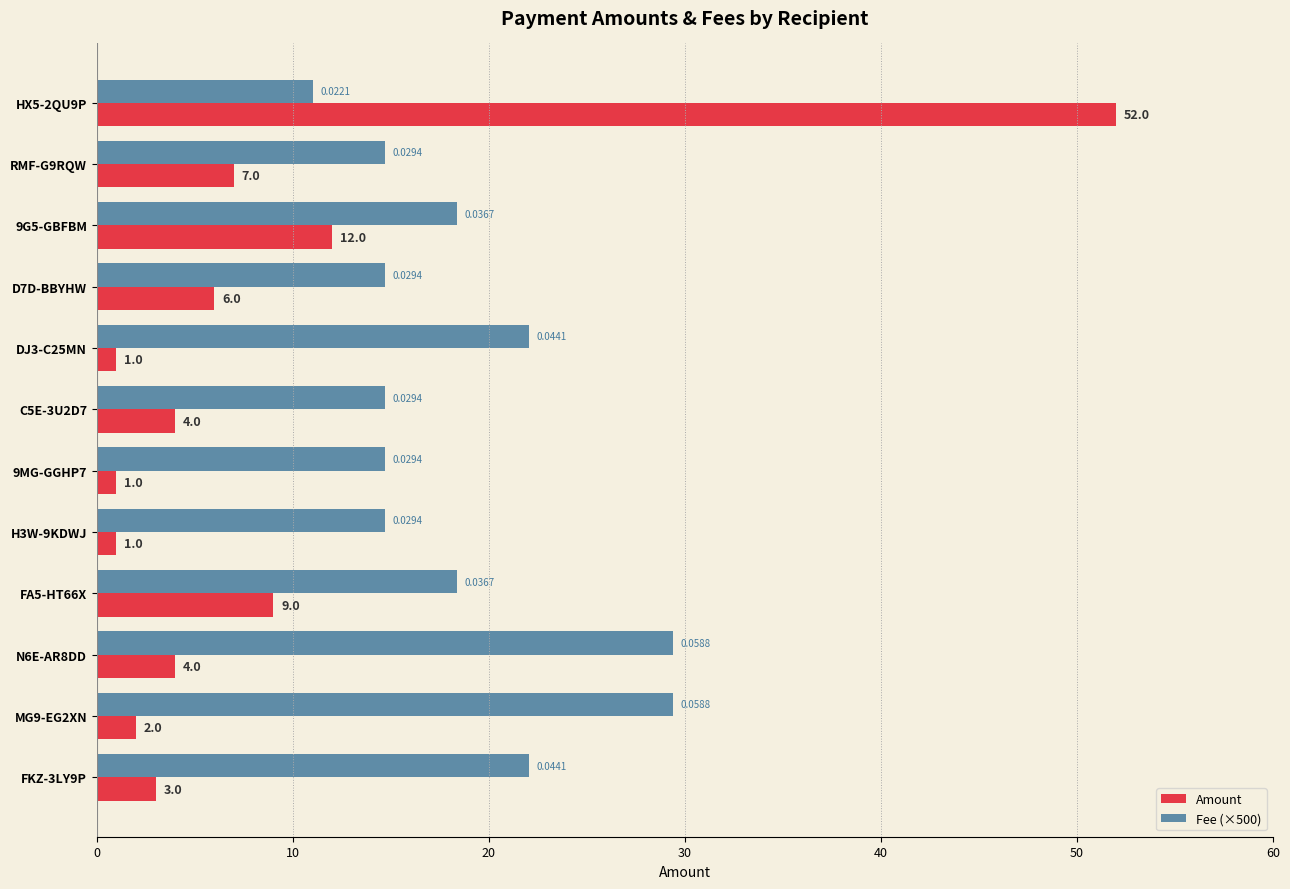

What is the difference between the highest and lowest values at N6E-AR8DD?

25.4